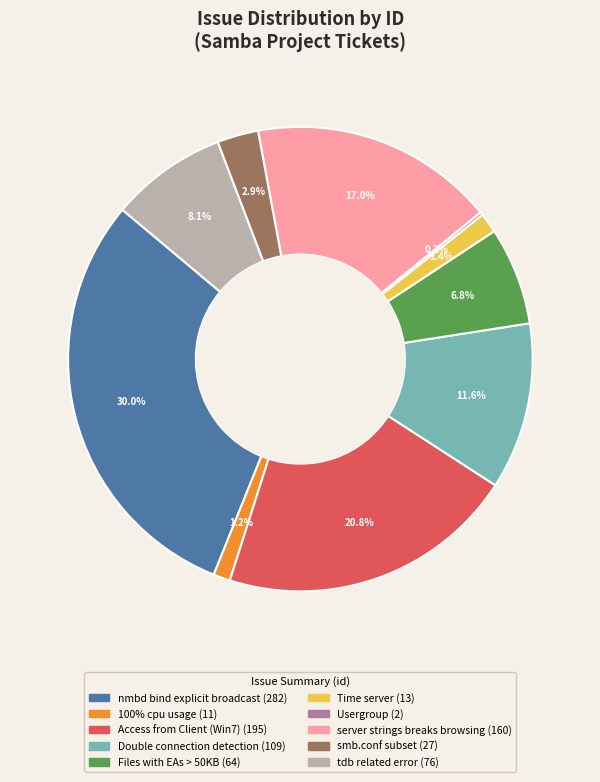

Which slice is the largest?

nmbd bind explicit broadcast